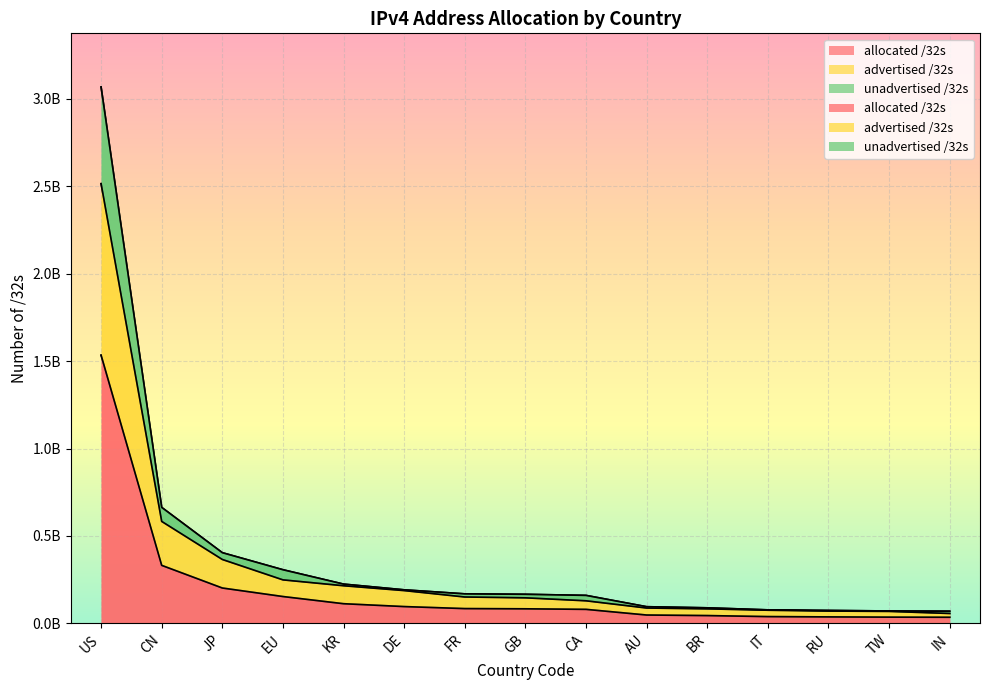

How many data points does each series have?

15